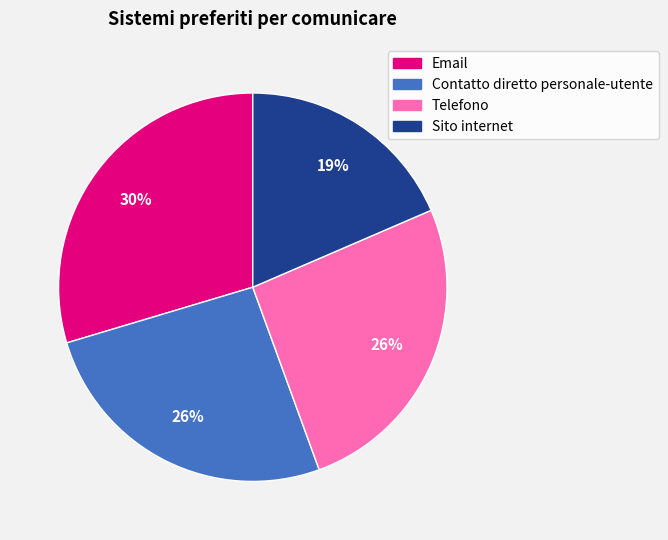

What percentage is the Contatto diretto personale-utente slice, to the nearest percent?

26%